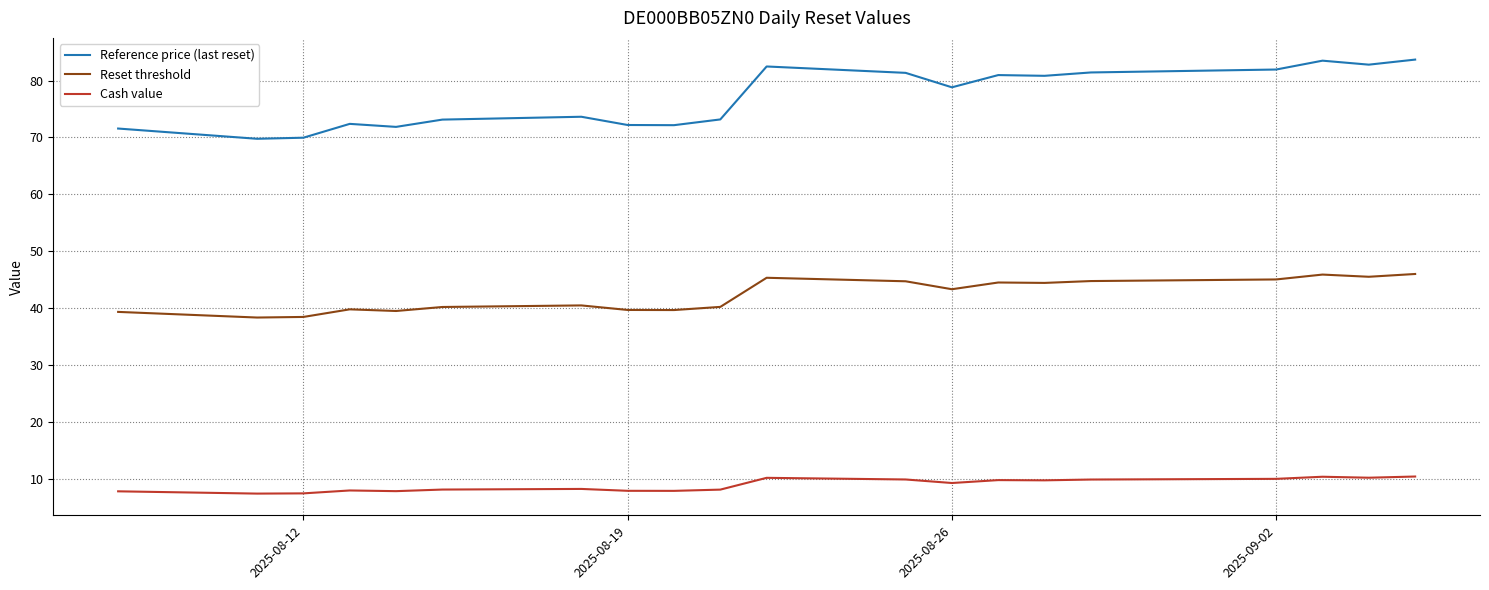

Rank the series by their maximum value, from highest to lowest.

Reference price (last reset), Reset threshold, Cash value